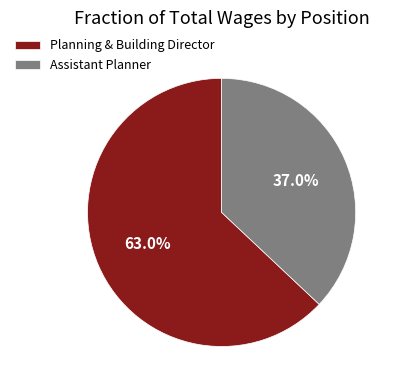

What percentage do Assistant Planner and Planning & Building Director together represent?

100.0%